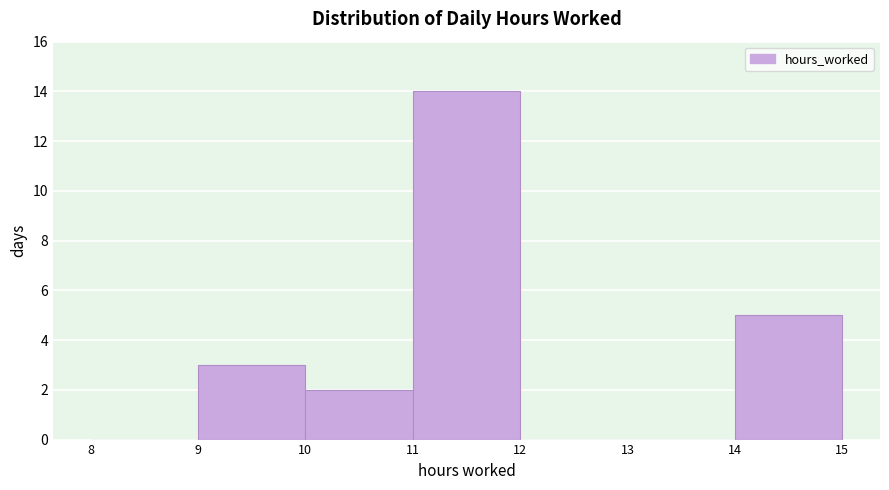

Which range on the x-axis has the tallest bar?

11 to 12